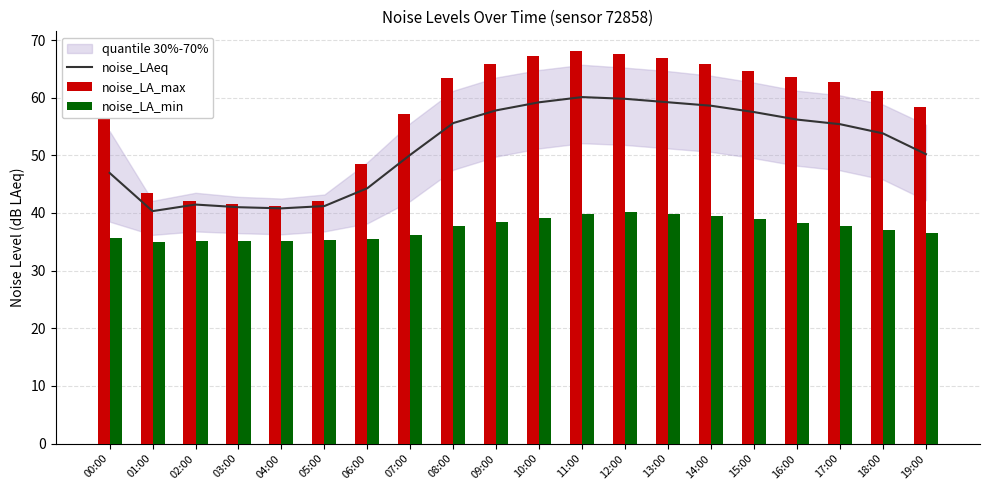

Are the bars horizontal?

No